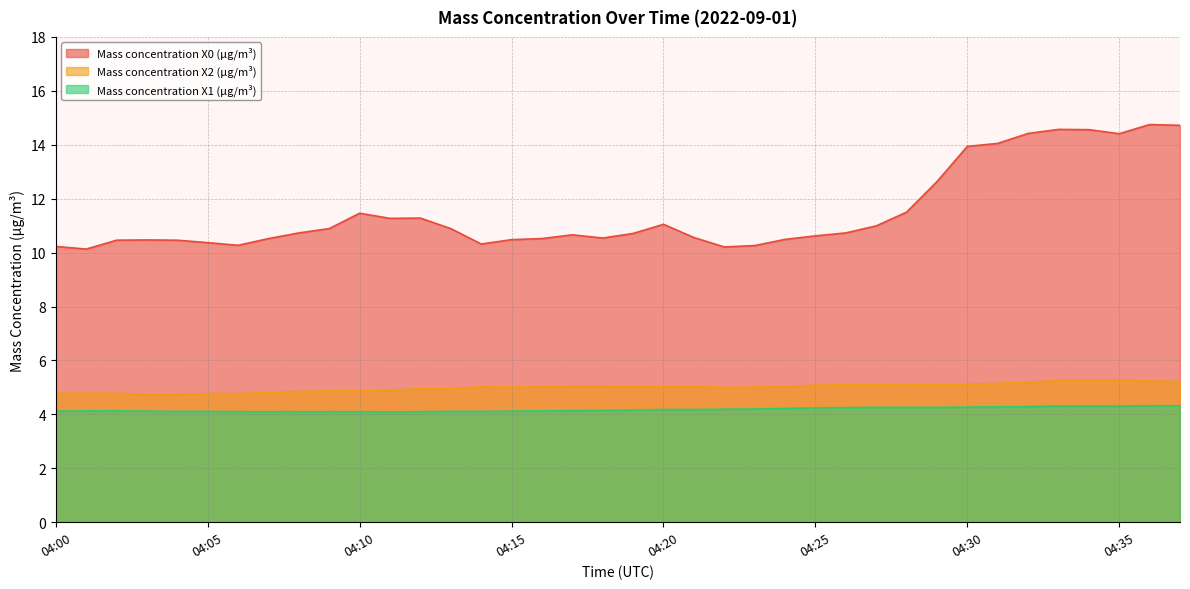

At 04:25, list the series in order from largest to smallest.

Mass concentration X0 (μg/m³), Mass concentration X2 (μg/m³), Mass concentration X1 (μg/m³)